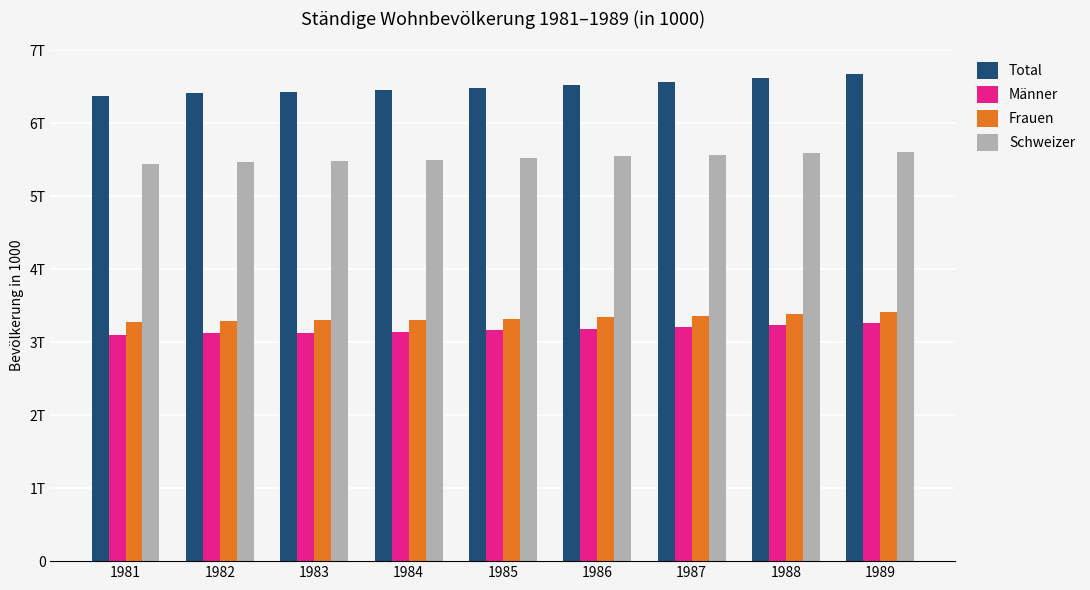

Does the chart contain any negative values?

No